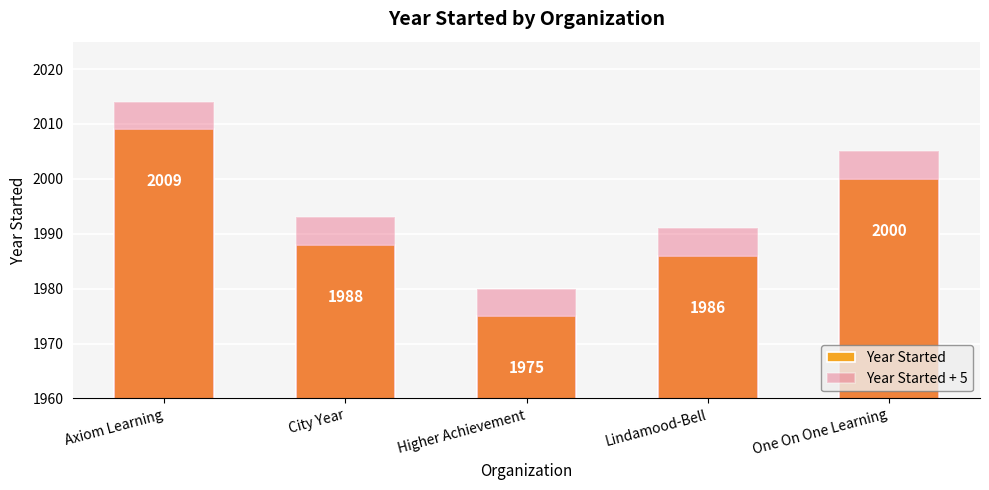

Which has a higher value, Axiom Learning or Higher Achievement?

Axiom Learning